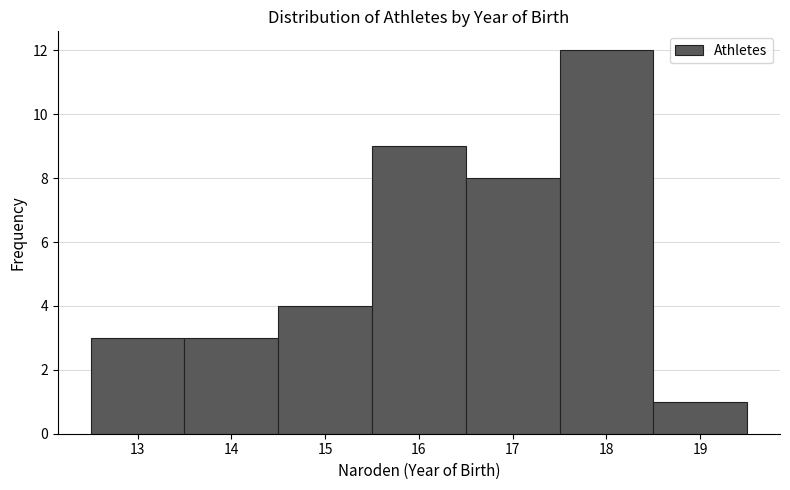

How tall is the bar that spans 12.5 to 13.5 on the x-axis? The values are not printed on the chart, so give them approximately, as read against the axis.

3